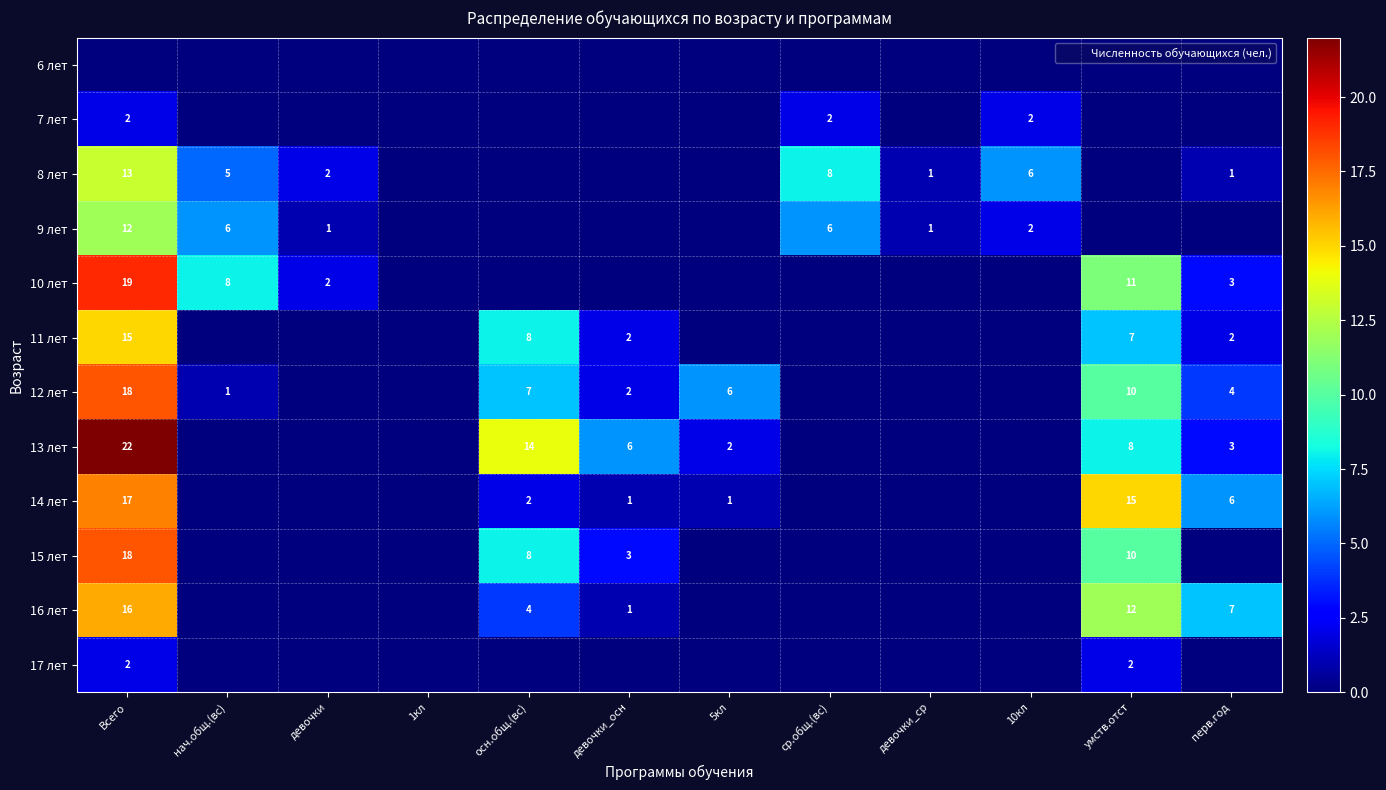

The 7 лет series shows -1 at 5кл. True or false?

False